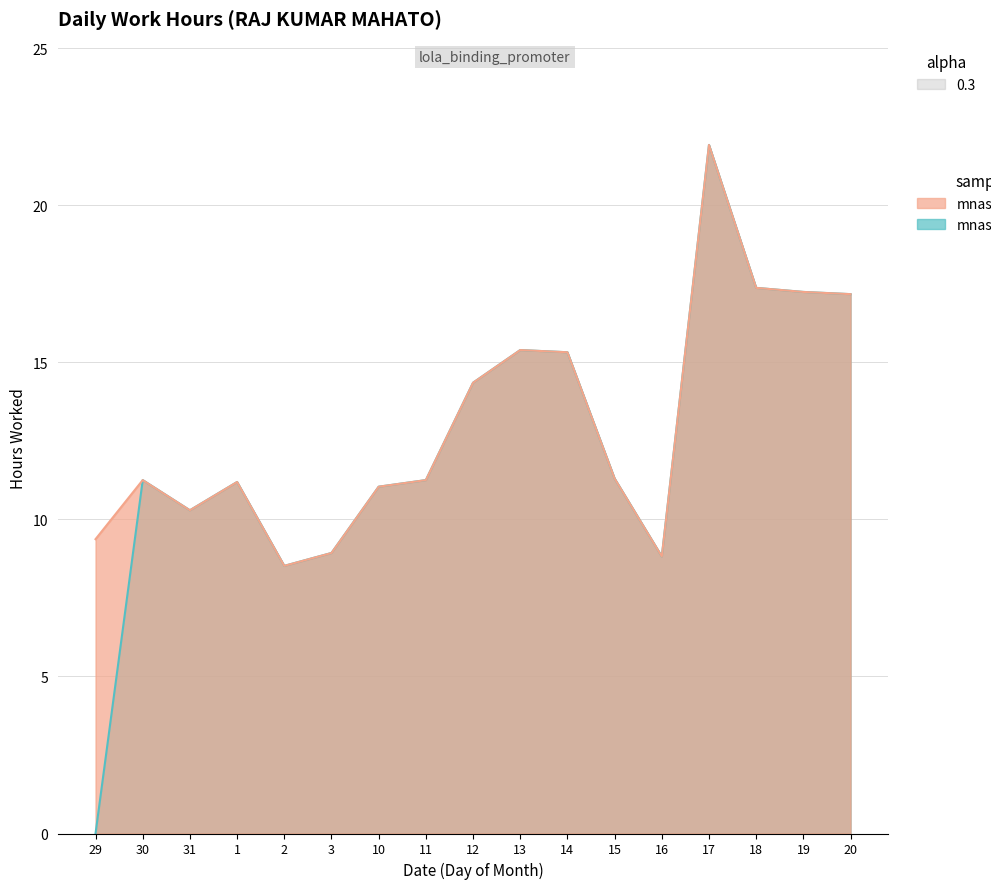

At which category does mnase_14_17 reach its first local valley?

31